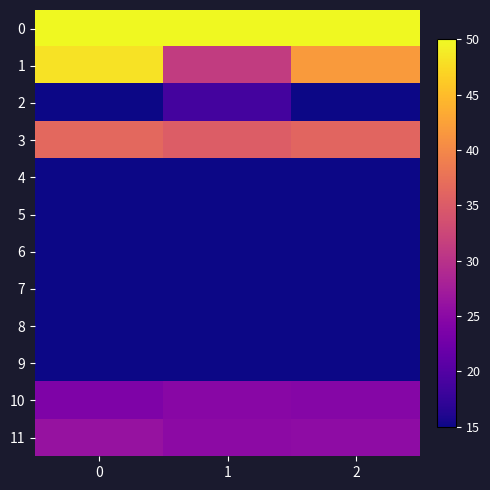

Reading left to right, what are all the values shown in this chart?

0: 0=50.0	1=50.0	2=50.0
1: 0=48.2	1=31.2	2=41.8
2: 0=1.8	1=18.8	2=8.1
3: 0=36.5	1=35.2	2=36.2
4: 0=11.5	1=5.9	2=6.2
5: 0=0.2	1=0.3	2=0.4
6: 0=0.2	1=1.9	2=2.3
7: 0=0.0	1=0.0	2=0.0
8: 0=0.8	1=5.2	2=3.0
9: 0=0.7	1=1.3	2=1.4
10: 0=23.8	1=24.8	2=24.5
11: 0=26.2	1=25.2	2=25.4